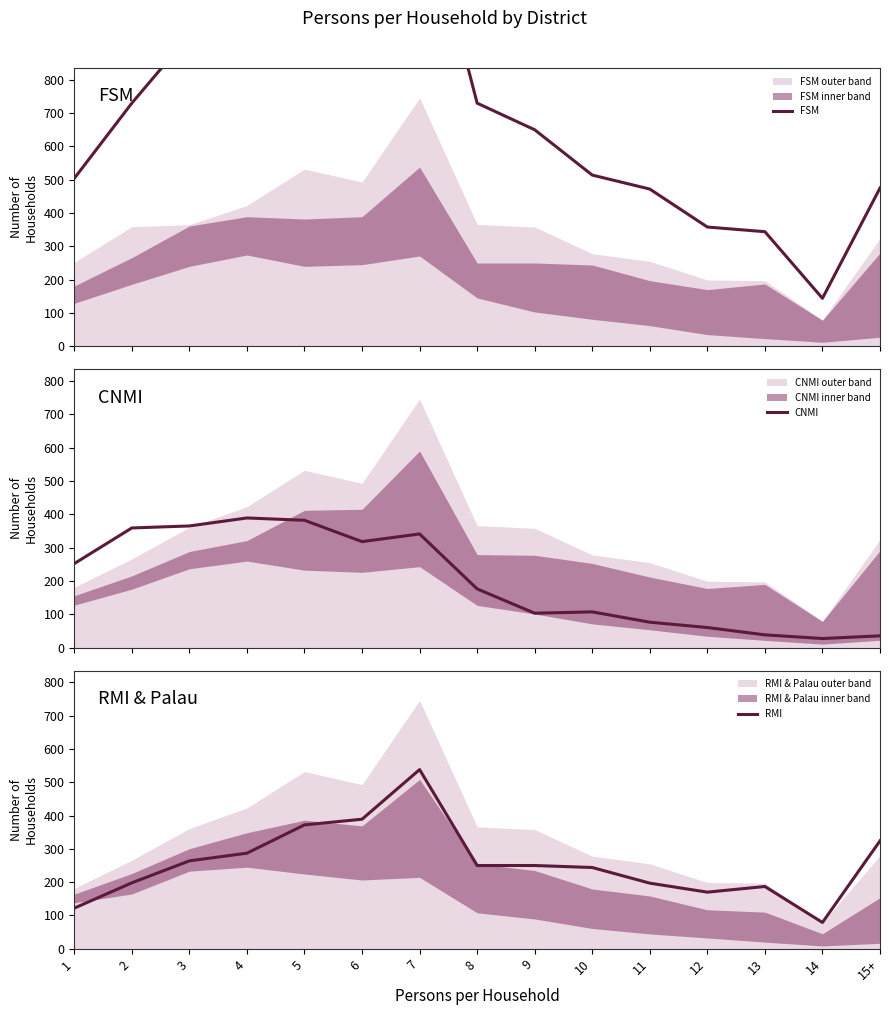

What value does the FSM series have at 4, to the nearest 100?

1000